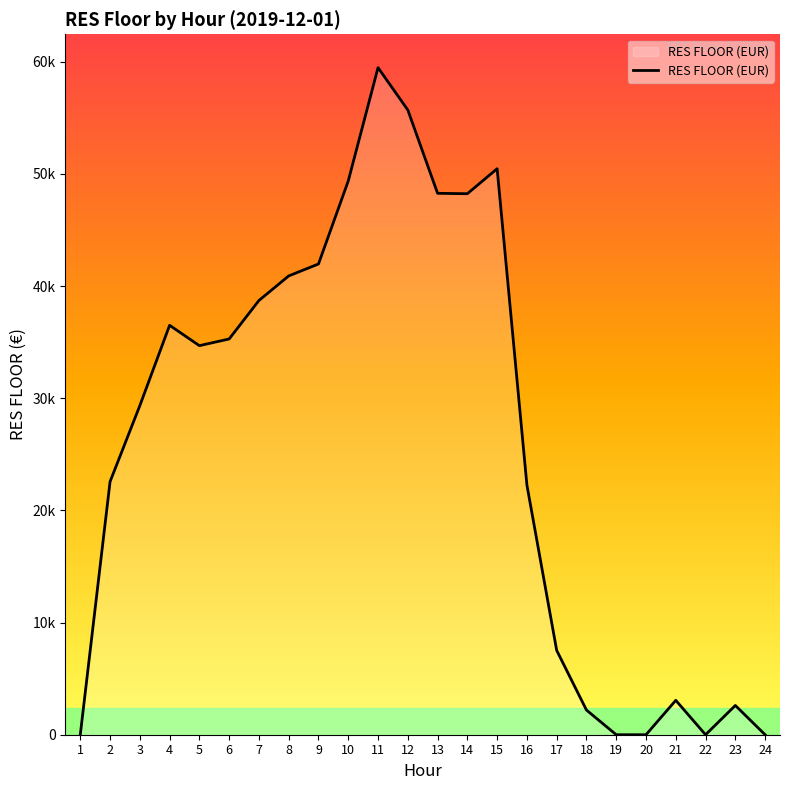

Reading left to right, extract all data points from this chart.

0.0	22561.5	29337.9	36501.2	34684.7	35281.9	38712.1	40902.5	41967.8	49372.2	59471.5	55695.6	48267.5	48231.3	50460.5	22261.5	7518.1	2197.8	0.0	0.0	3065.5	0.0	2609.4	0.0